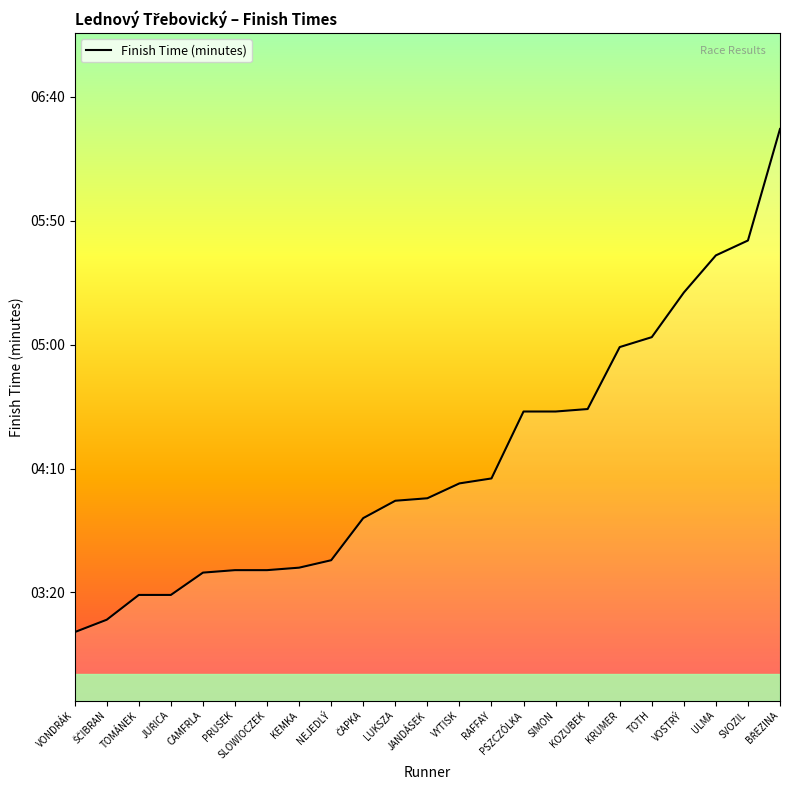

What is the average value?

253